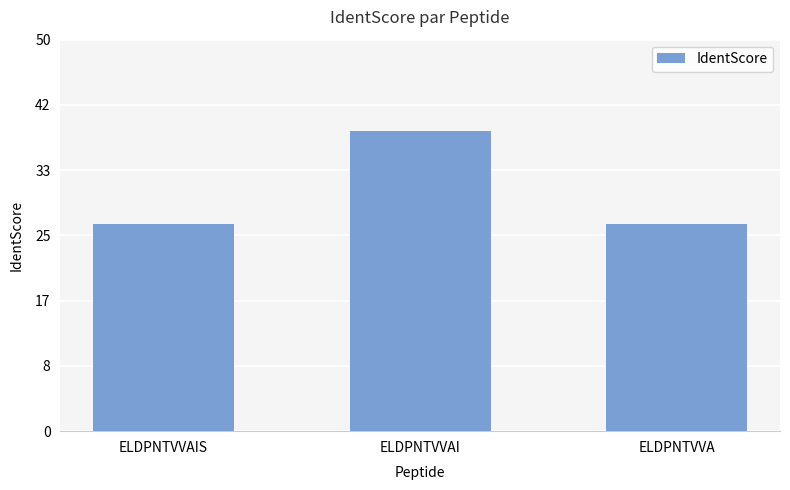

What is the sum of all values?

91.3